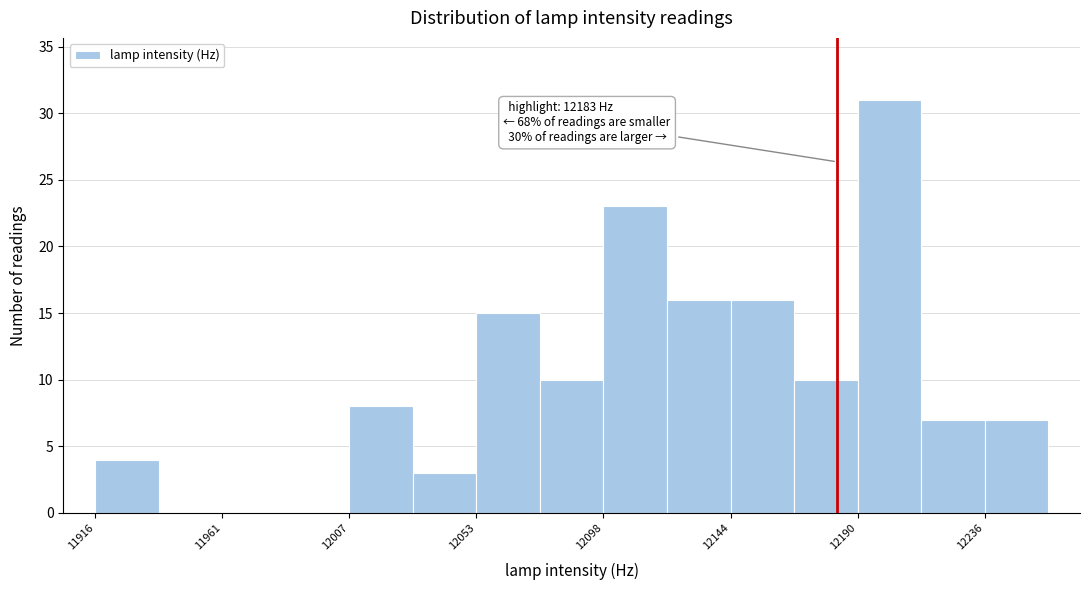

Which range on the x-axis has the tallest bar?

12190 to 12215